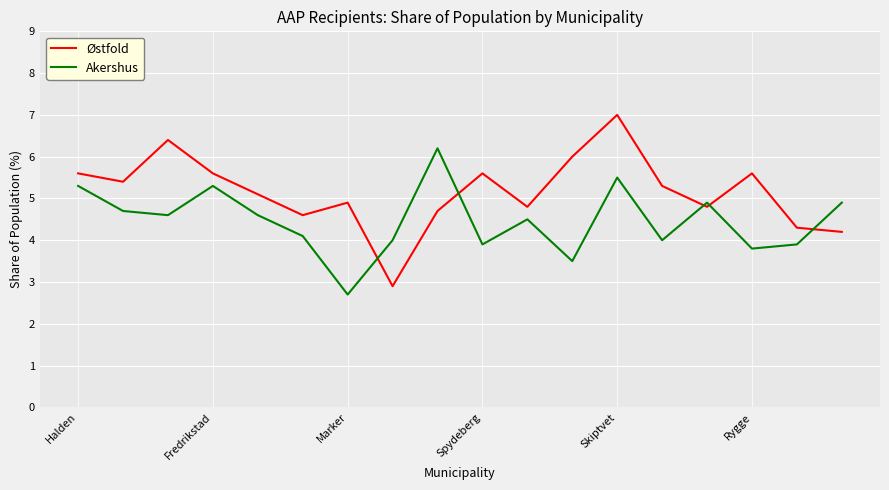

True or false: Akershus and Østfold cross at least once.

True